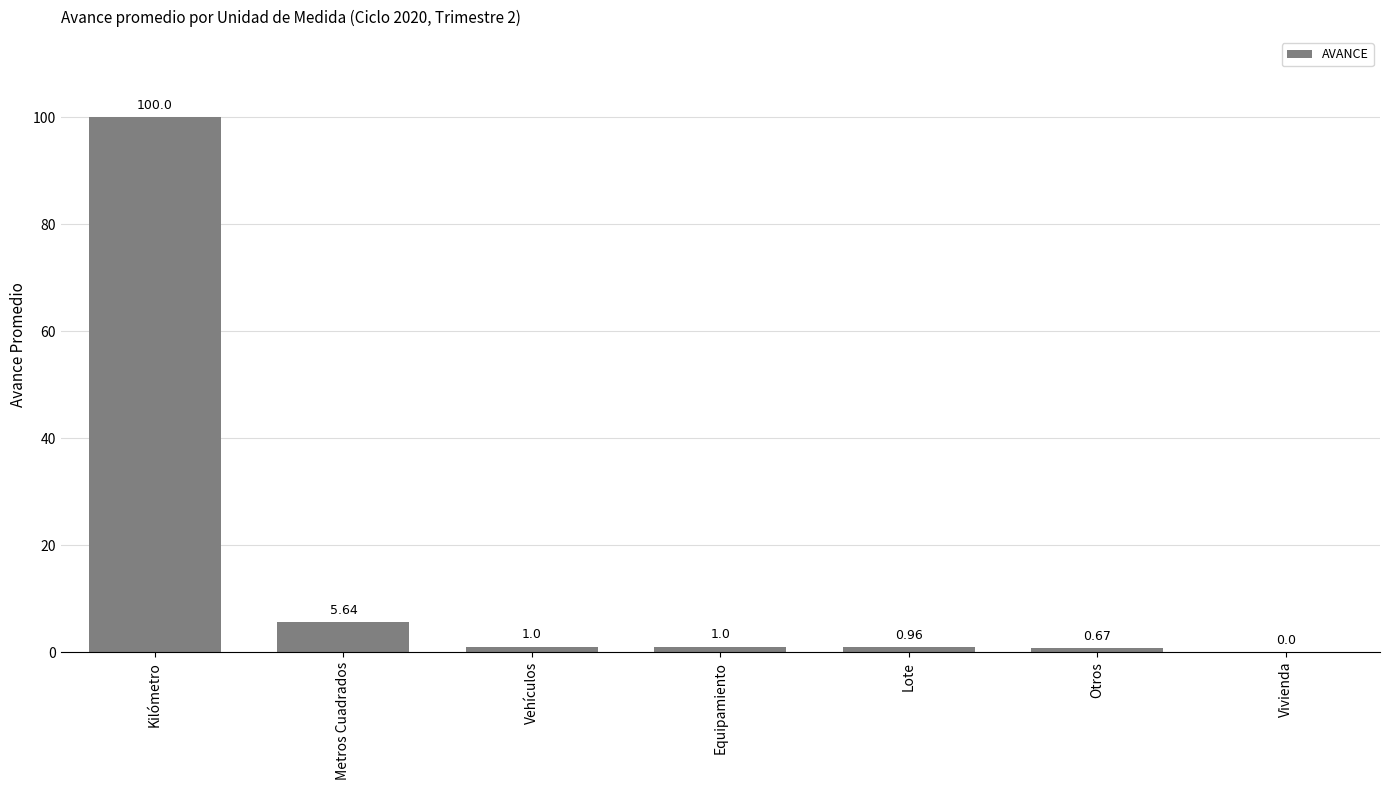

What is the sum of the values at Vehículos and Metros Cuadrados?

6.6